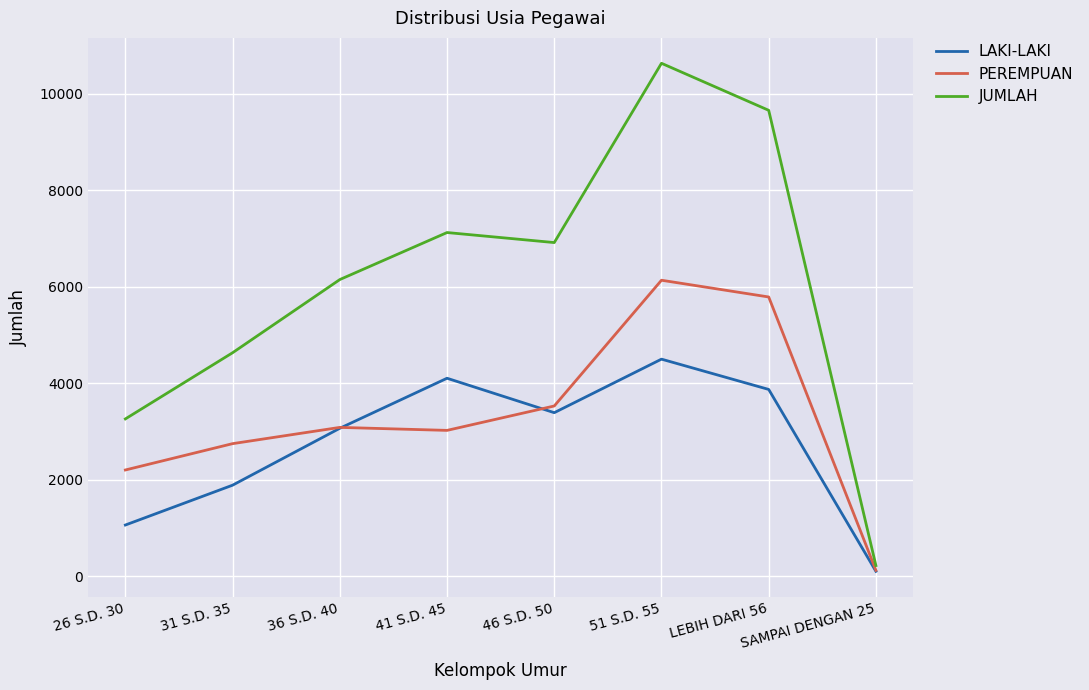

List the series in order of their peak value, lowest first.

LAKI-LAKI, PEREMPUAN, JUMLAH